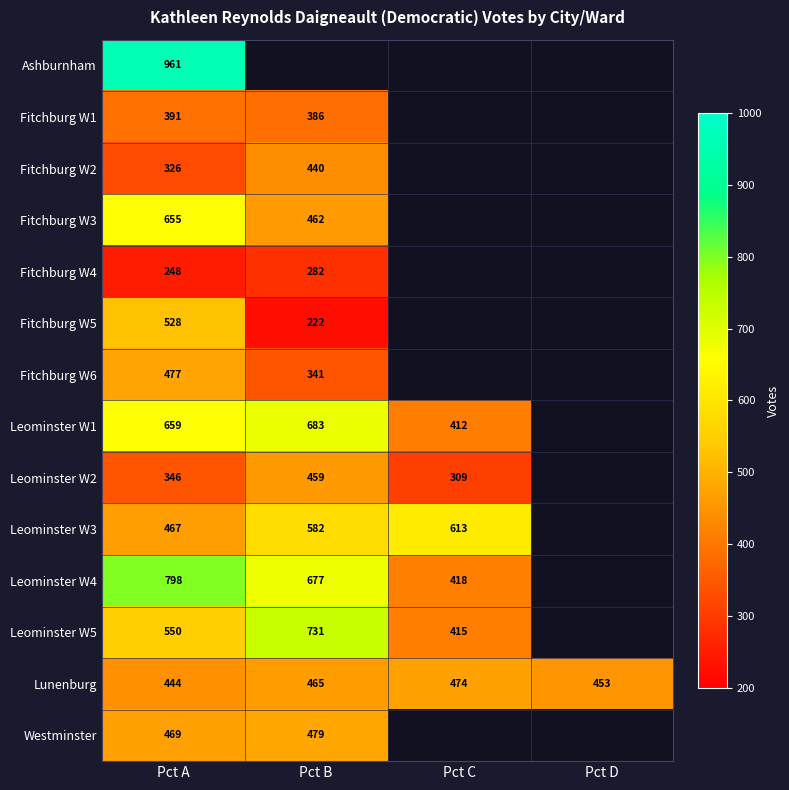

The Ashburnham series shows 961 at Pct A. True or false?

True